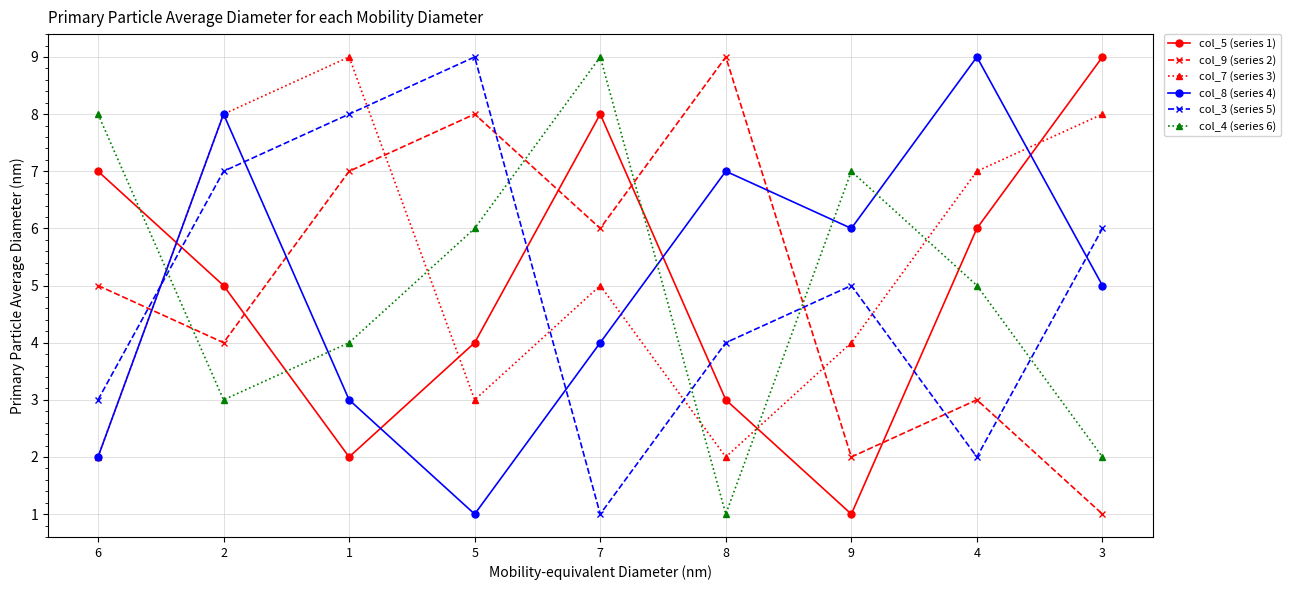

Is the value of col_3 (series 5) at 9 greater than the value of col_8 (series 4) at 5?

Yes